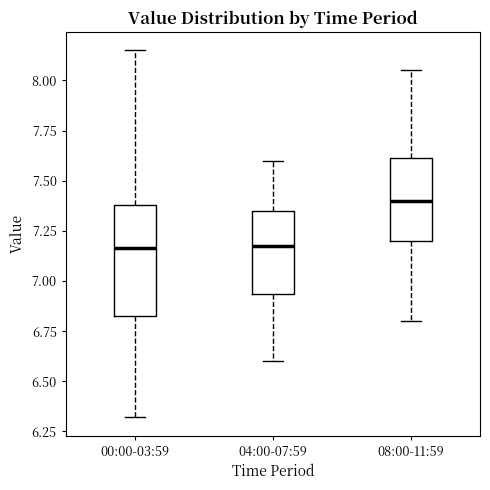

Reading left to right, read every box against the y-axis: the position of its median line, the range the box covers, and the ends of its whiskers. The values are not printed on the chart, so give them approximately, as read against the axis.

00:00-03:59: median 7.15, box 6.85 to 7.40, whiskers 6.30 to 8.15
04:00-07:59: median 7.20, box 6.95 to 7.35, whiskers 6.60 to 7.60
08:00-11:59: median 7.40, box 7.20 to 7.60, whiskers 6.80 to 8.05